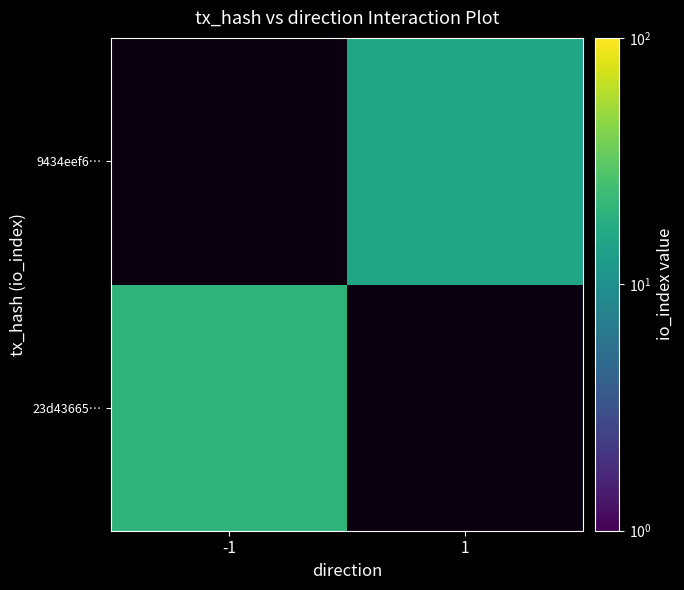

Between 1 and -1, which is larger?

-1